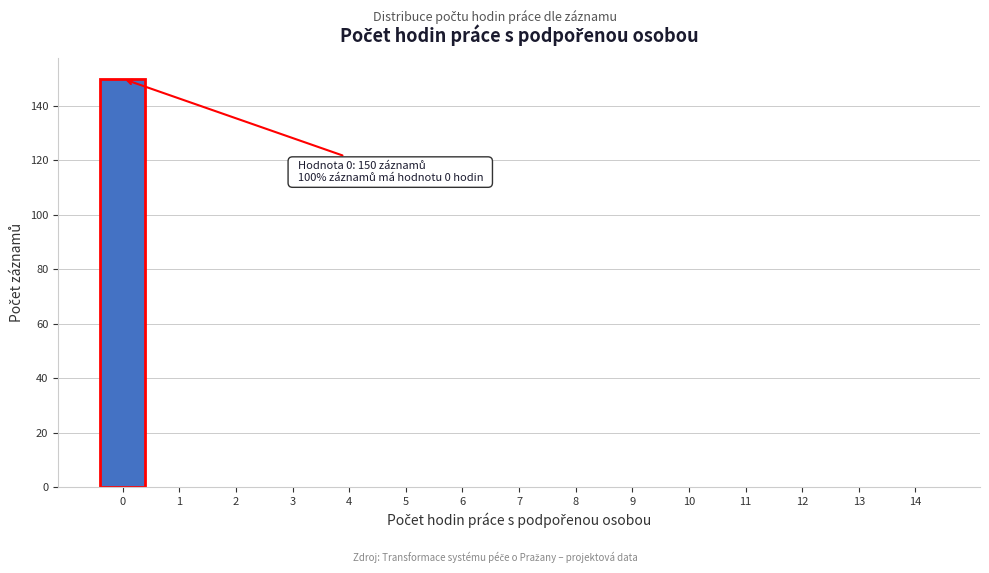

Reading right to left, list all the values displayed in this chart.

14=0	13=0	12=0	11=0	10=0	9=0	8=0	7=0	6=0	5=0	4=0	3=0	2=0	1=0	0=150